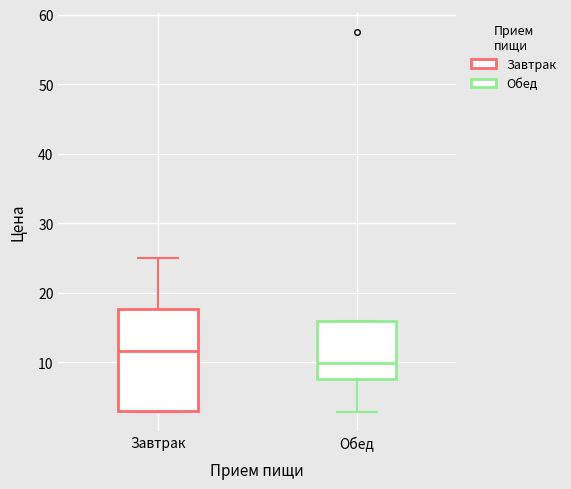

Comparing the boxes themselves (not the whiskers), which one is the tallest?

Завтрак